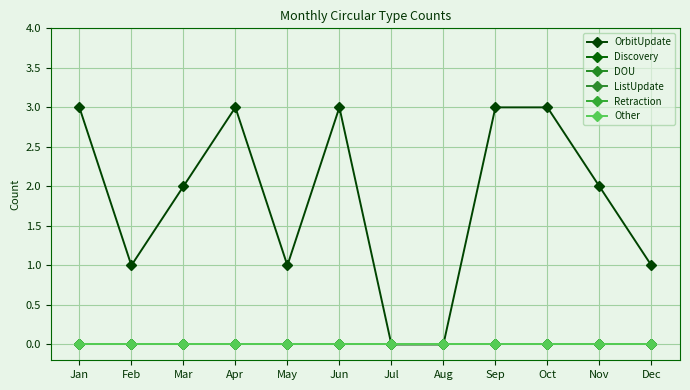

How many lines are shown in the chart?

6